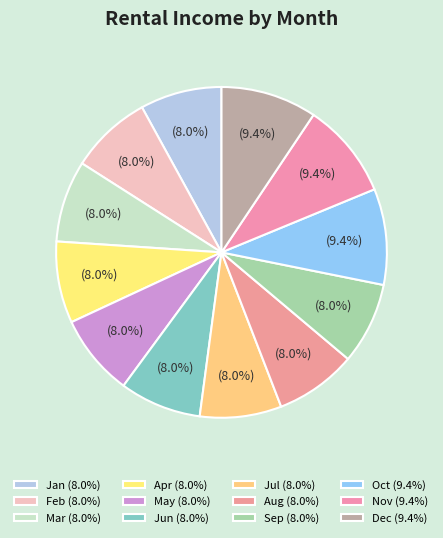

How many slices are in this pie chart?

12